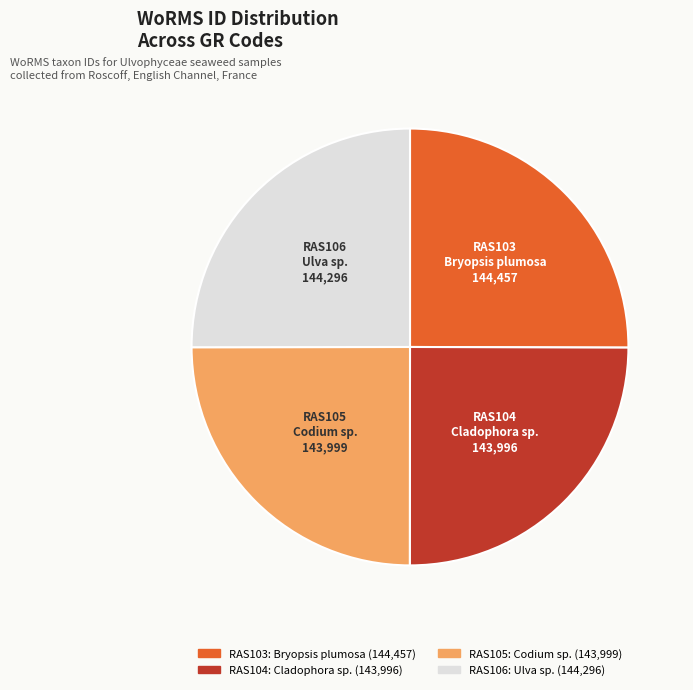

Approximately how many times larger is the value at RAS104 compared to RAS103?

1.0